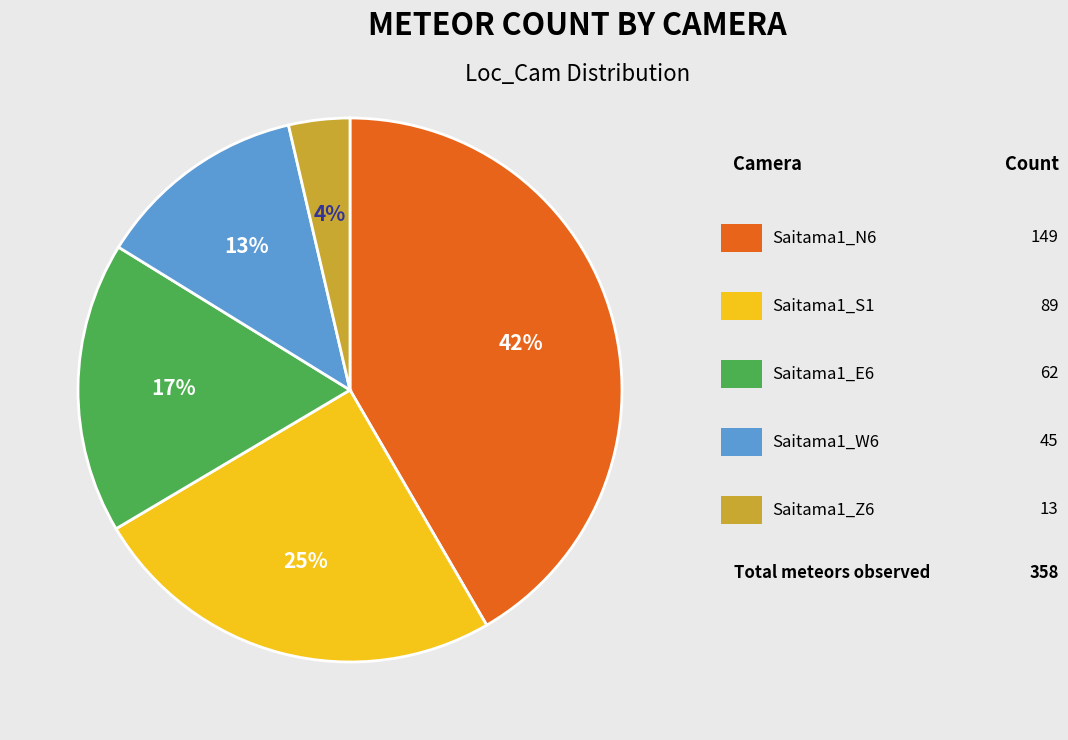

Is there any slice that represents more than half of the pie?

No